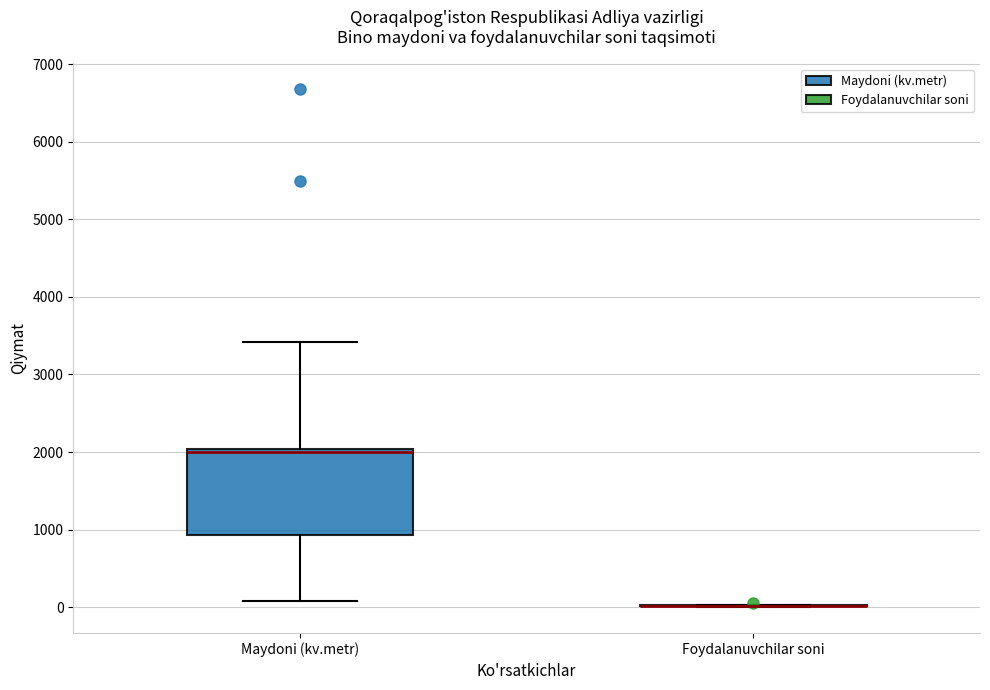

Which box is the tallest, from its lower edge to its upper edge?

Maydoni (kv.metr)